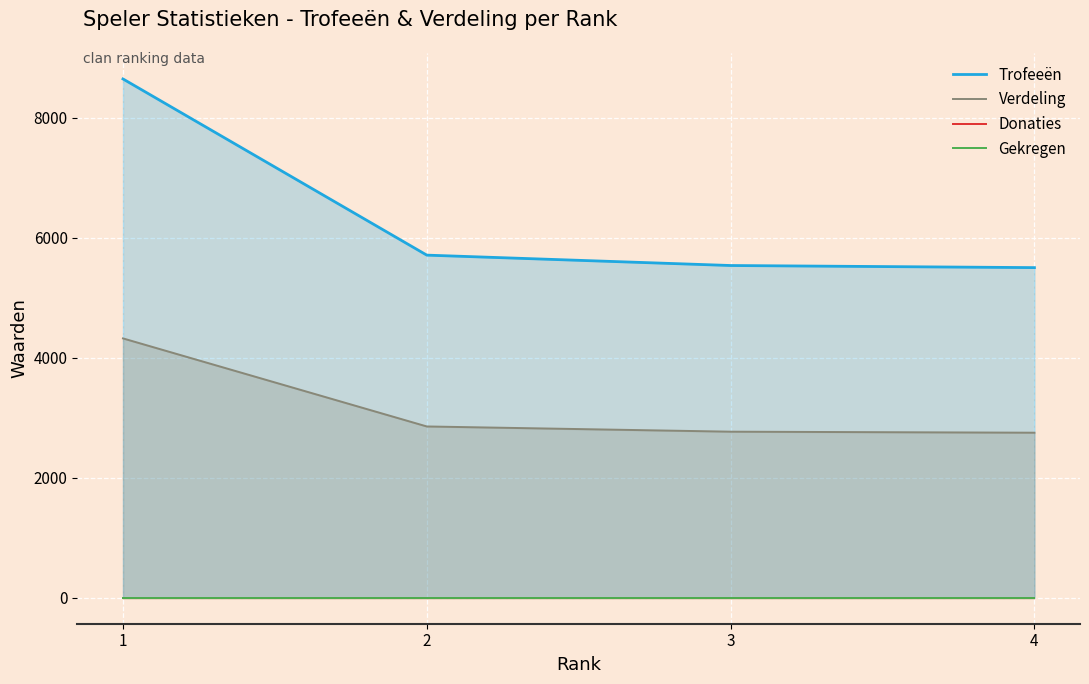

What is the maximum value for Trofeeën?

8643